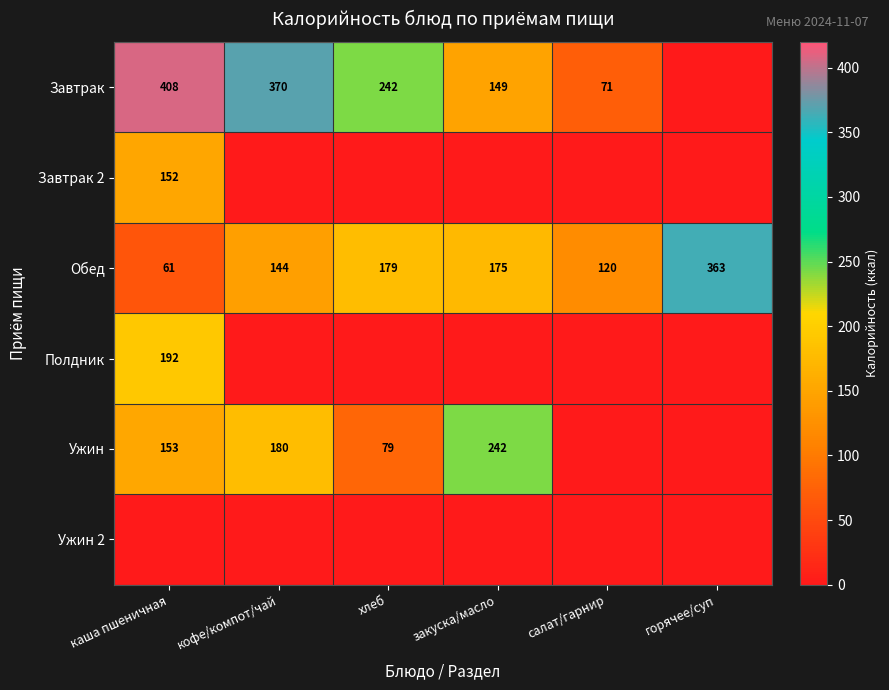

Is it true that Обед equals 179 at хлеб?

True